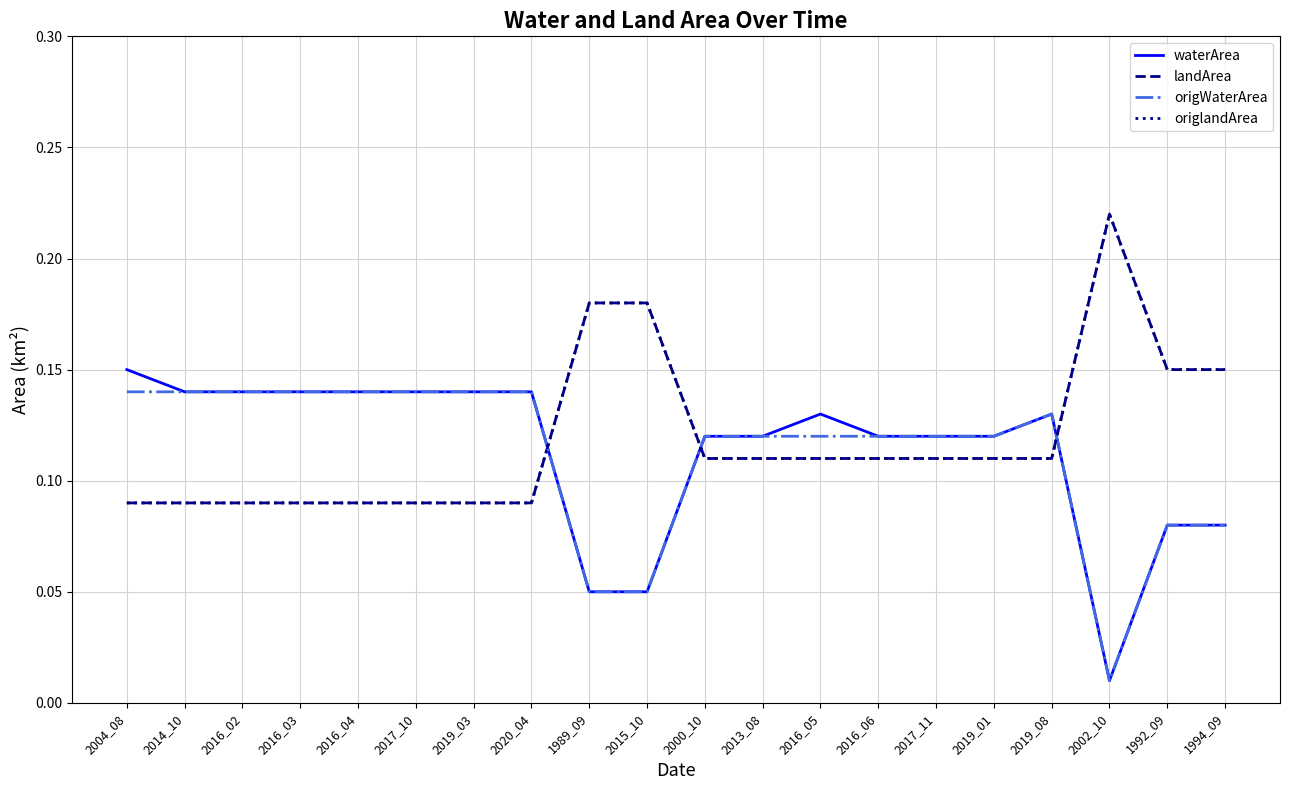

What is the value of the landArea point at the 12th from the left?

0.1